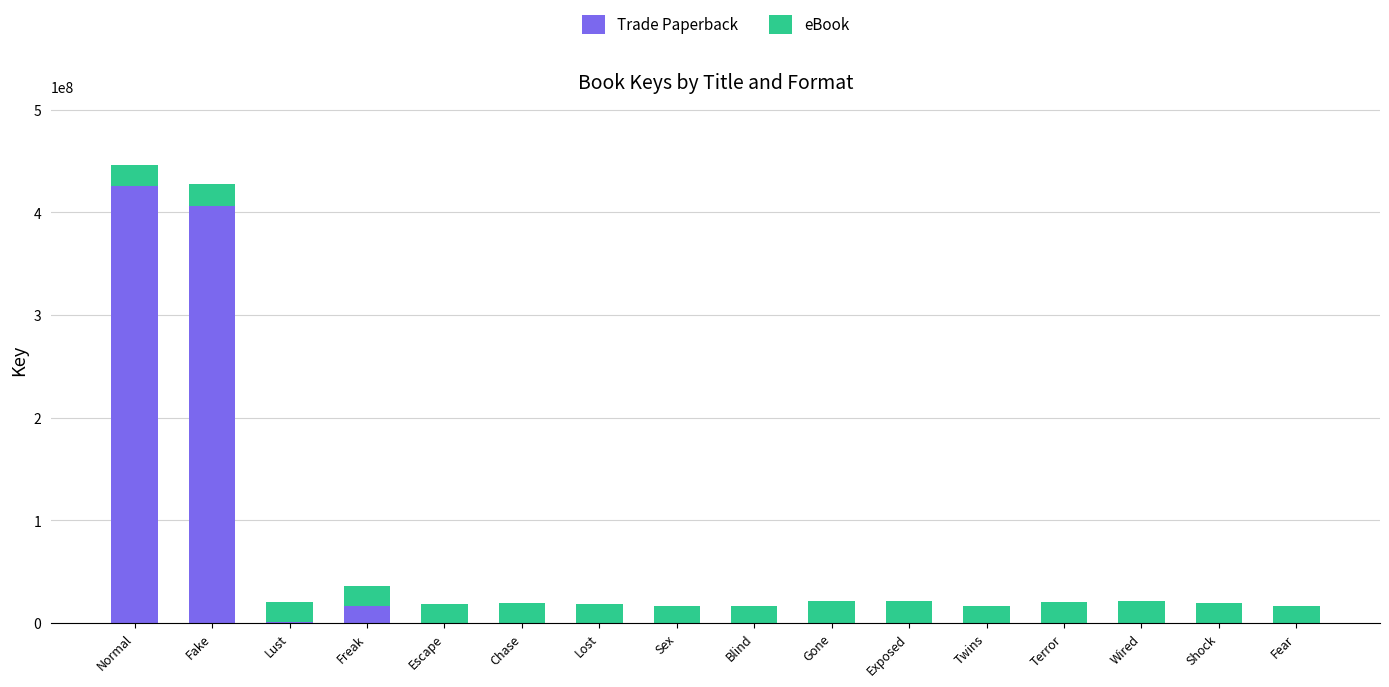

How many data points in Trade Paperback are above 0?

4